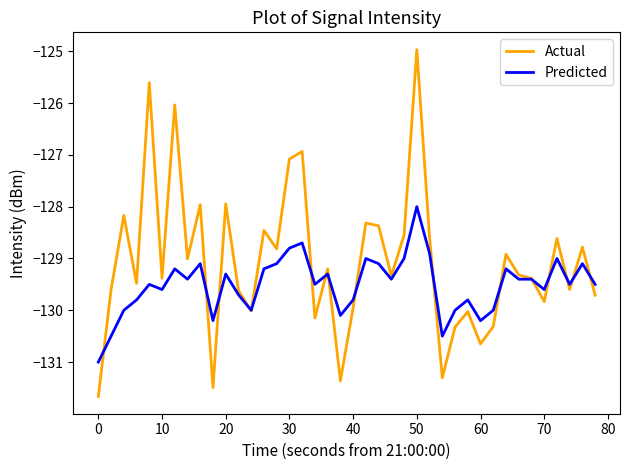

Count the number of categories in the chart.

40